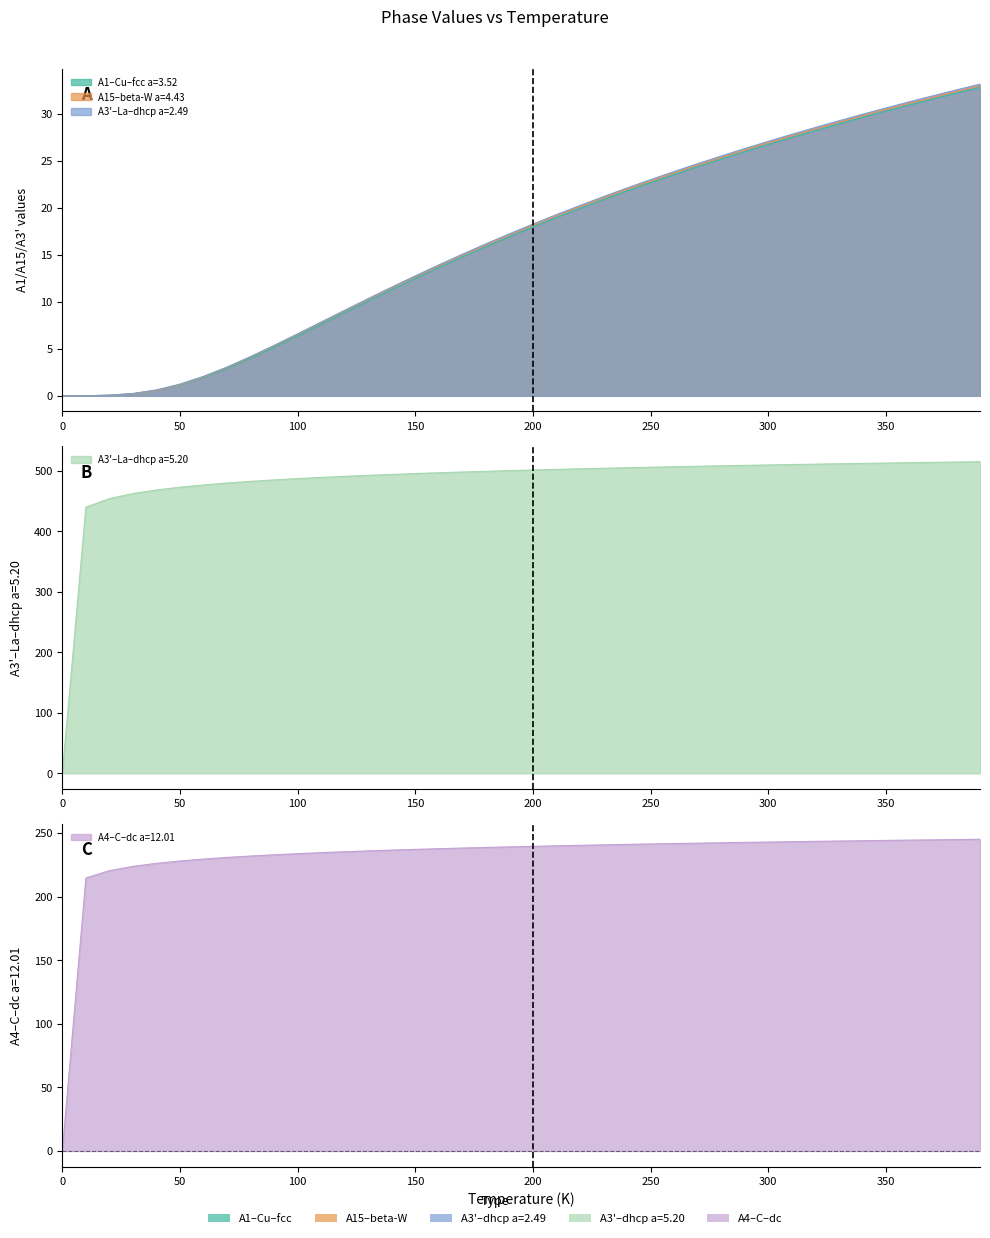

Which series changed the most between 220 and 240?

A3'--alpha-La--double-hcp a=2.4854